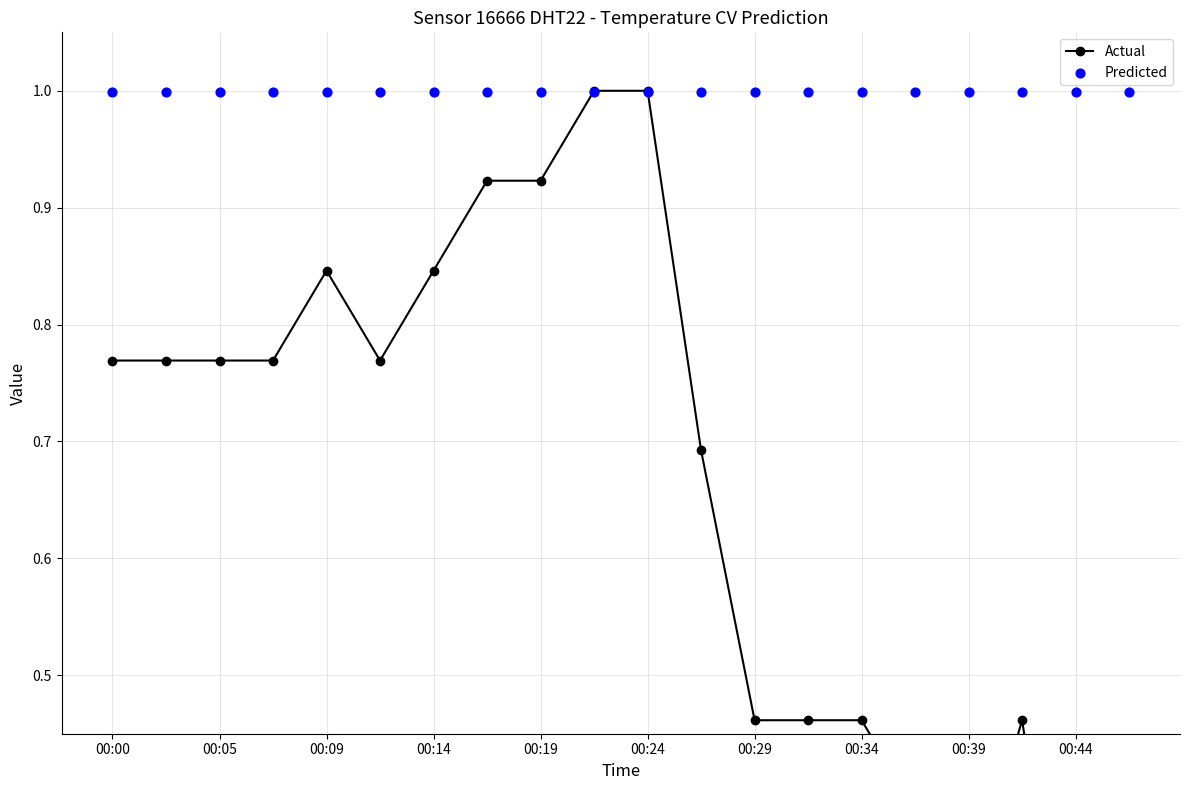

Which series contains the lowest Y value?

Actual